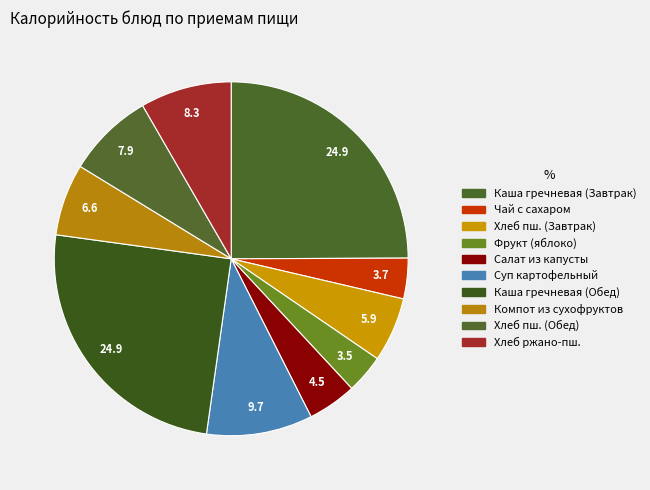

To the nearest percent, what portion does Компот из сухофруктов represent?

7%